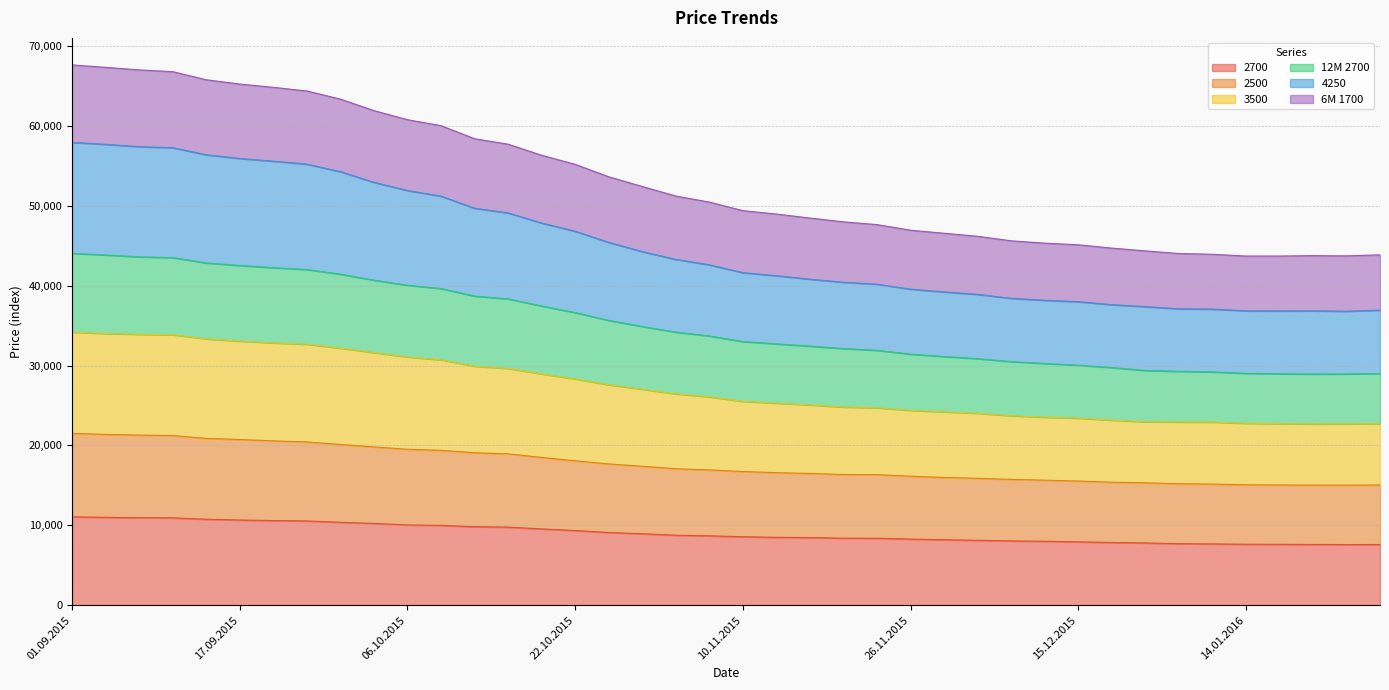

How many lines are shown in the chart?

6